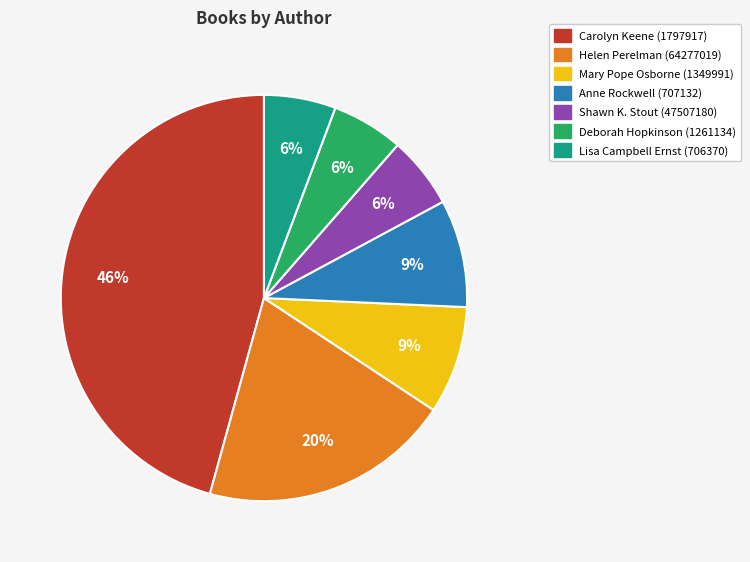

To the nearest percent, what is the average slice percentage?

14%